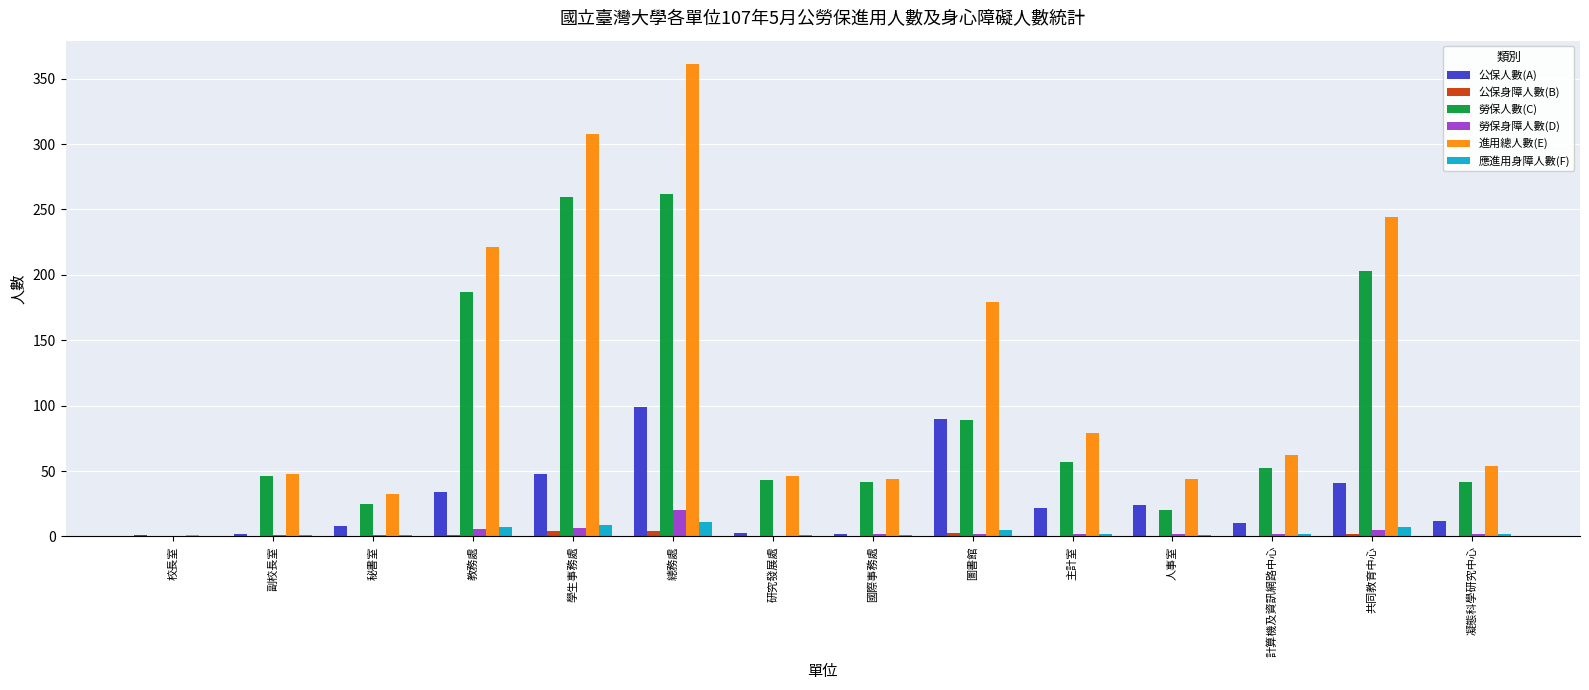

True or false: 公保人數(A) has a value of 22.0 at 主計室.

True